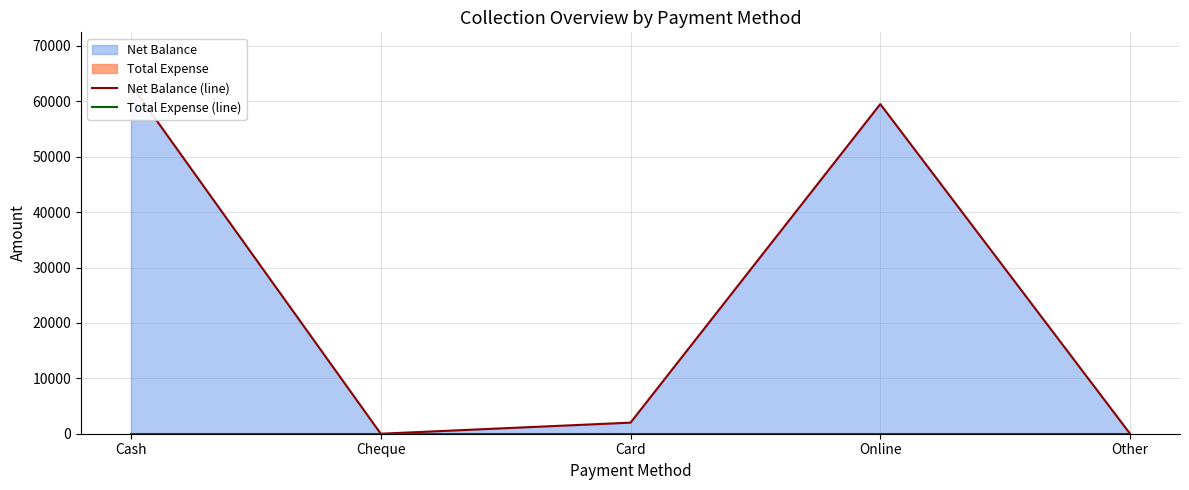

At how many categories does at least one series exceed 50518?

2